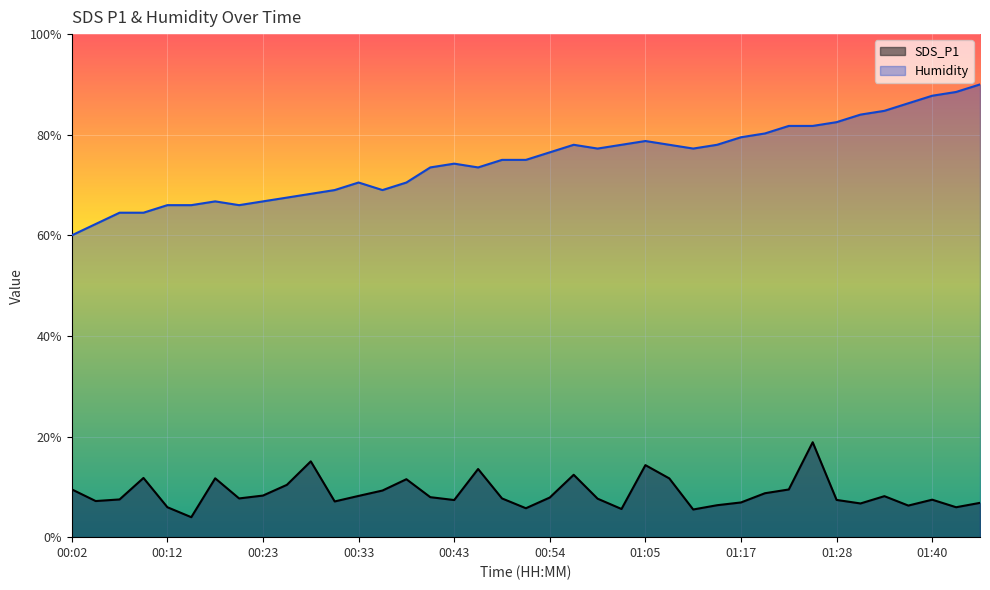

True or false: SDS_P1 has a value of 12.2 at 00:41.

False